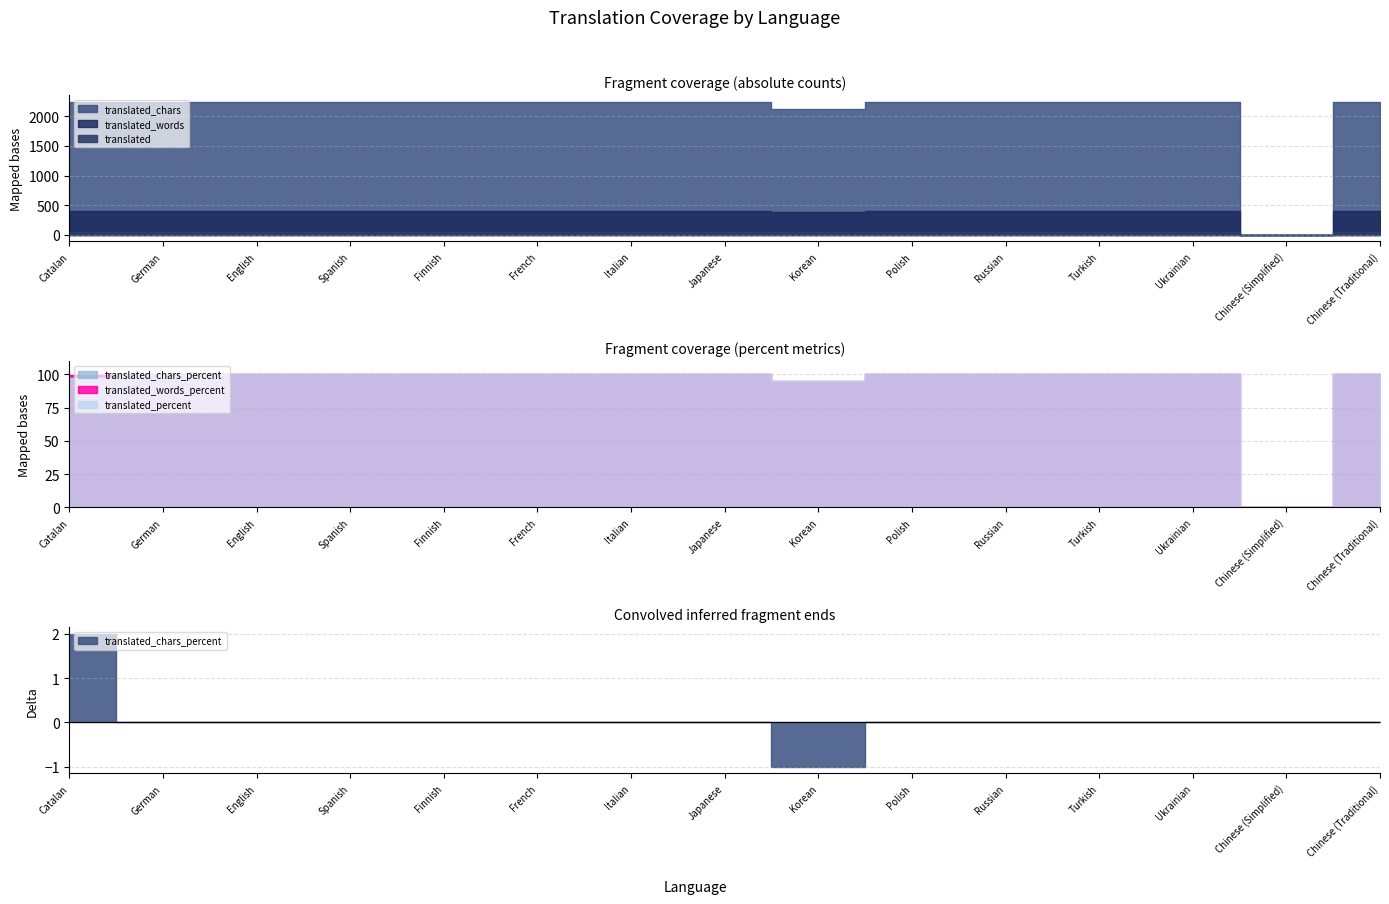

Reading right to left, transcribe all the data shown in this chart.

translated: 43.0	0.0	43.0	43.0	43.0	43.0	41.0	43.0	43.0	43.0	43.0	43.0	43.0	43.0	42.0
translated_percent: 100.0	0.0	100.0	100.0	100.0	100.0	95.3	100.0	100.0	100.0	100.0	100.0	100.0	100.0	97.6
translated_words_percent: 100.0	0.0	100.0	100.0	100.0	100.0	95.0	100.0	100.0	100.0	100.0	100.0	100.0	100.0	99.7
translated_words: 400.0	0.0	400.0	400.0	400.0	400.0	380.0	400.0	400.0	400.0	400.0	400.0	400.0	400.0	399.0
translated_chars: 2245.0	0.0	2245.0	2245.0	2245.0	2245.0	2119.0	2245.0	2245.0	2245.0	2245.0	2245.0	2245.0	2245.0	2237.0
translated_chars_percent: 100.0	0.0	100.0	100.0	100.0	100.0	94.3	100.0	100.0	100.0	100.0	100.0	100.0	100.0	99.6